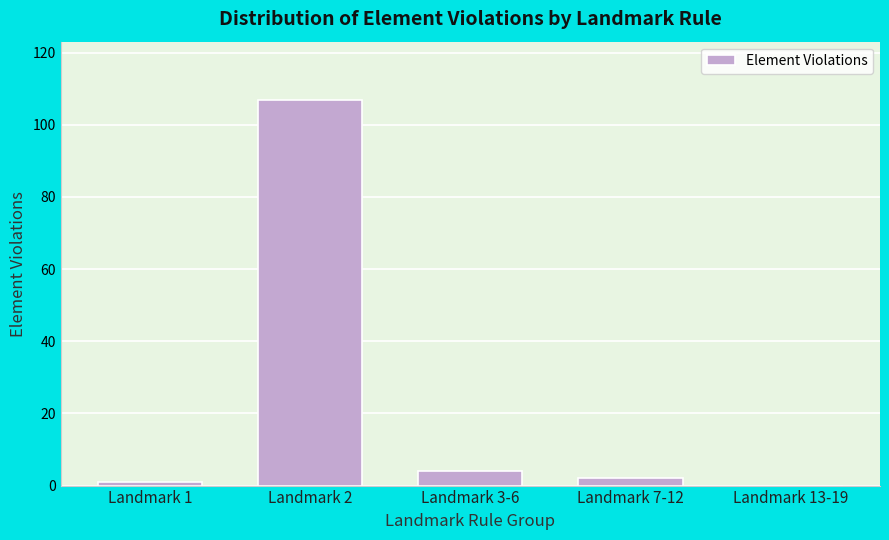

Reading right to left, list all the values displayed in this chart.

Landmark 13-19=0	Landmark 7-12=2	Landmark 3-6=4	Landmark 2=107	Landmark 1=1